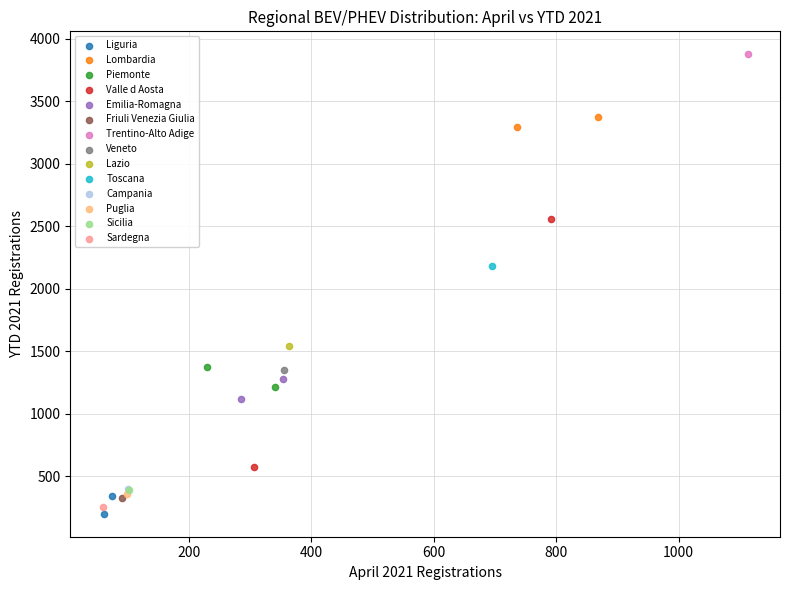

What are all the series names shown in the legend?

Liguria, Lombardia, Piemonte, Valle d Aosta, Emilia-Romagna, Friuli Venezia Giulia, Trentino-Alto Adige, Veneto, Lazio, Toscana, Campania, Puglia, Sicilia, Sardegna